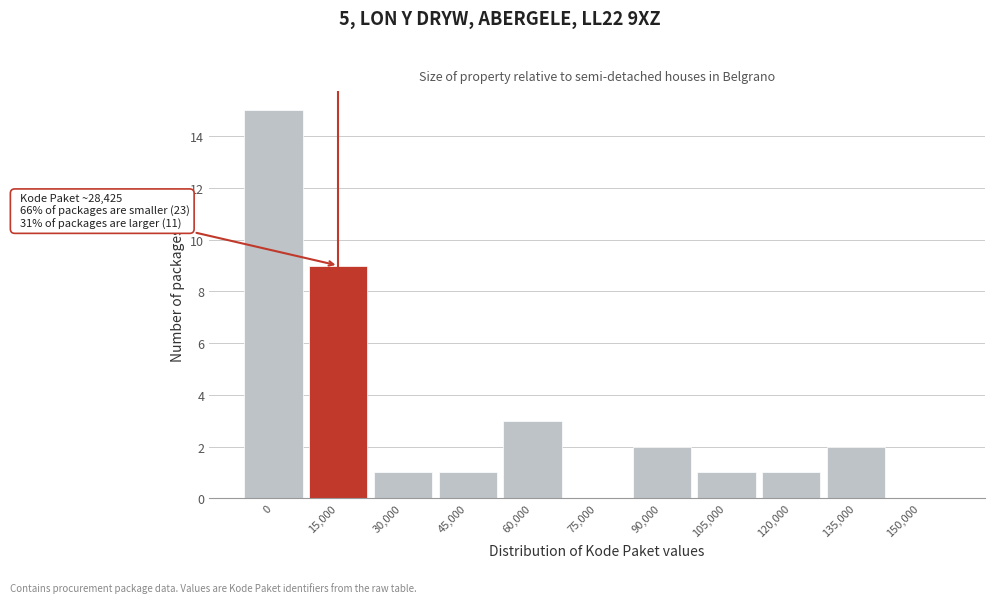

Reading left to right, extract all data points from this chart.

0=15	15,000=9	30,000=1	45,000=1	60,000=3	75,000=0	90,000=2	105,000=1	120,000=1	135,000=2	150,000=0